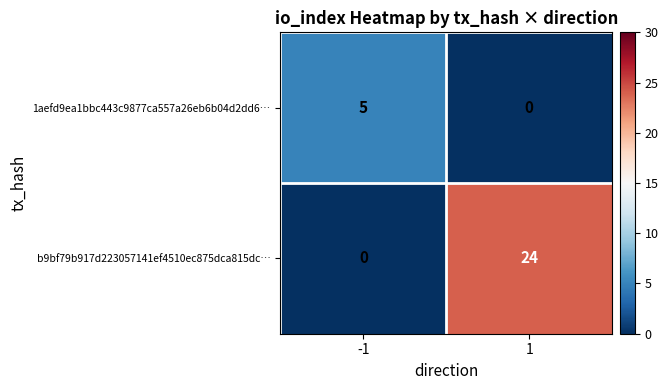

The value of b9bf79b917d223057141ef4510ec875dca815dc… at -1 is 0. True or false?

True